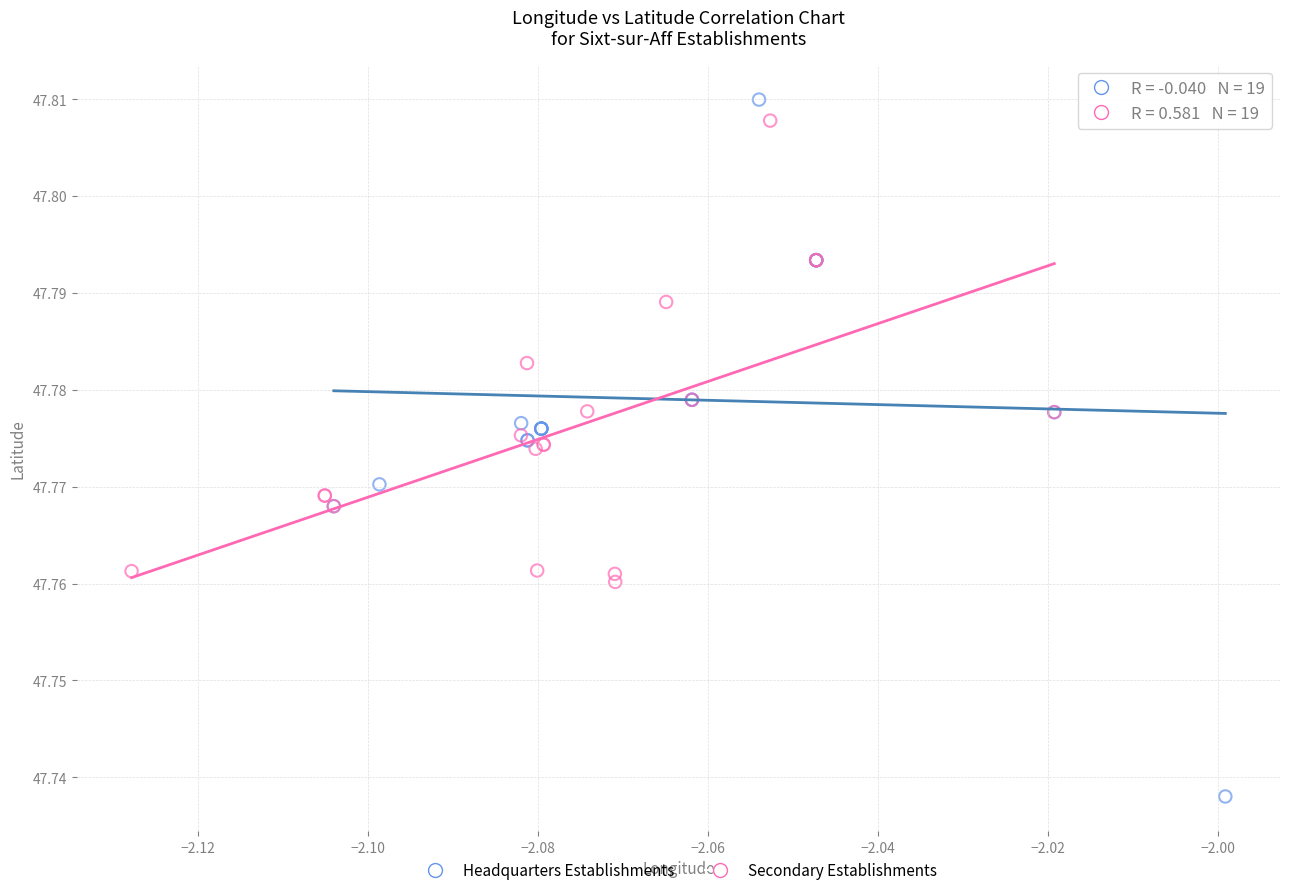

Which series reaches the maximum Y coordinate?

Headquarters Establishments